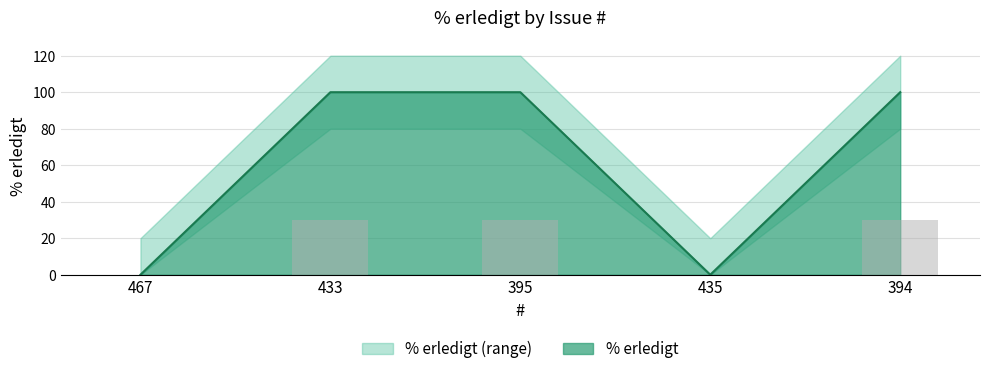

What is the sum of the values at 467 and 395?

100